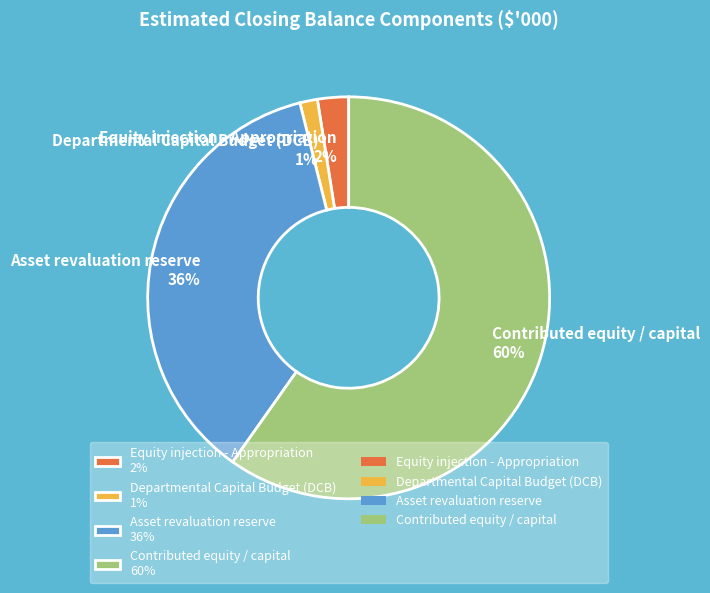

Which has a higher value, Equity injection - Appropriation 2% or Asset revaluation reserve 36%?

Asset revaluation reserve 36%